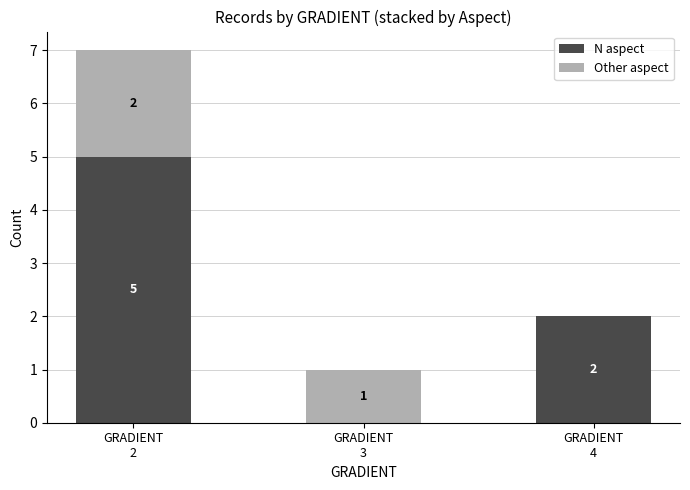

What is the maximum value for N aspect?

5